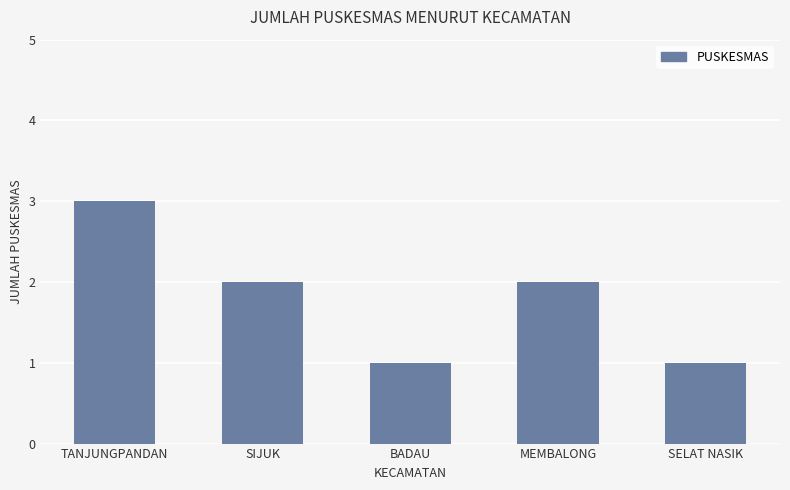

Reading left to right, extract all data points from this chart.

3	2	1	2	1